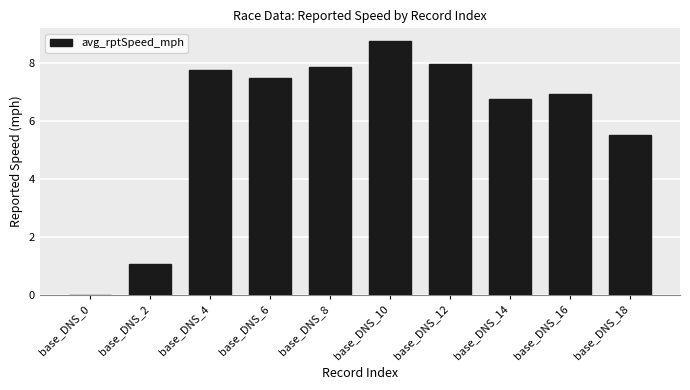

Which has a higher value, base_DNS_2 or base_DNS_0?

base_DNS_2